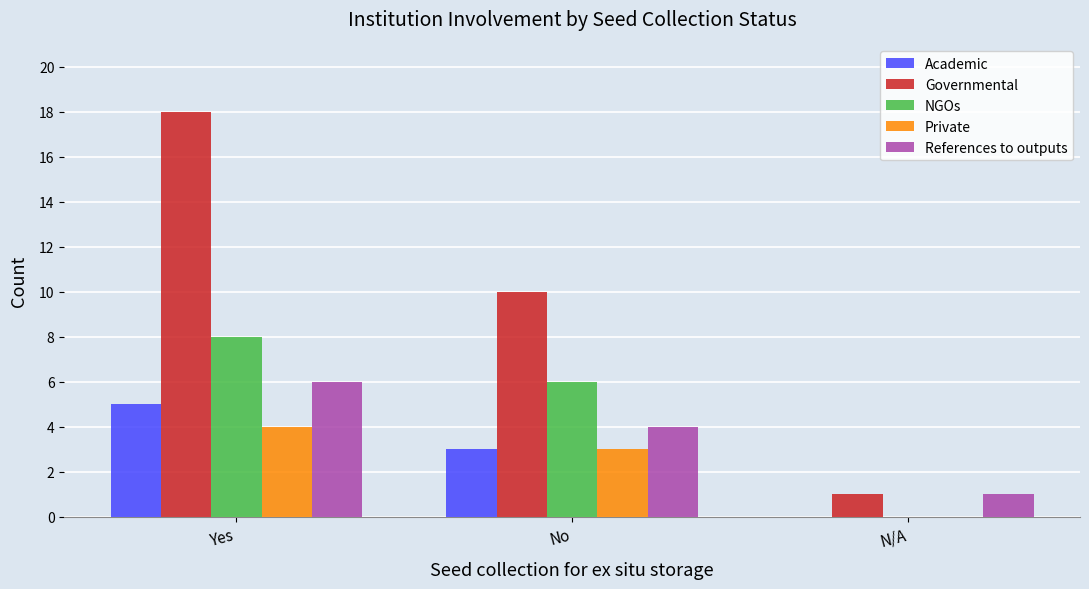

Which label corresponds to the largest value in the chart?

Yes